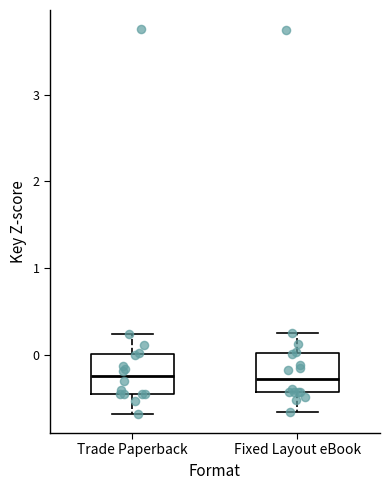

Reading left to right, read every box against the y-axis: the position of its median line, the range the box covers, and the ends of its whiskers. The values are not printed on the chart, so give them approximately, as read against the axis.

Trade Paperback: median -0.2, box -0.4 to 0.0, whiskers -0.7 to 0.2
Fixed Layout eBook: median -0.3, box -0.4 to 0.0, whiskers -0.7 to 0.3